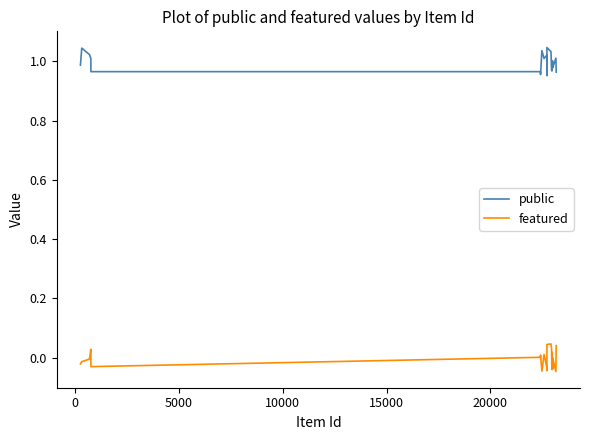

True or false: featured and public cross at least once.

False